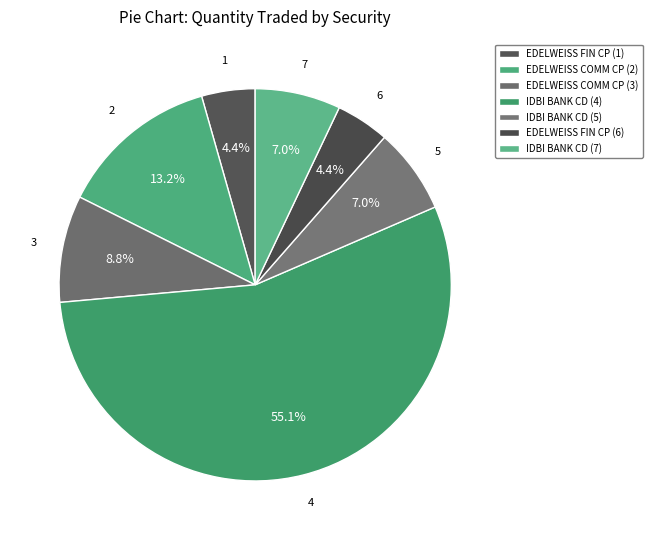

To the nearest percent, what percentage of the pie is IDBI BANK CD (4)?

55%